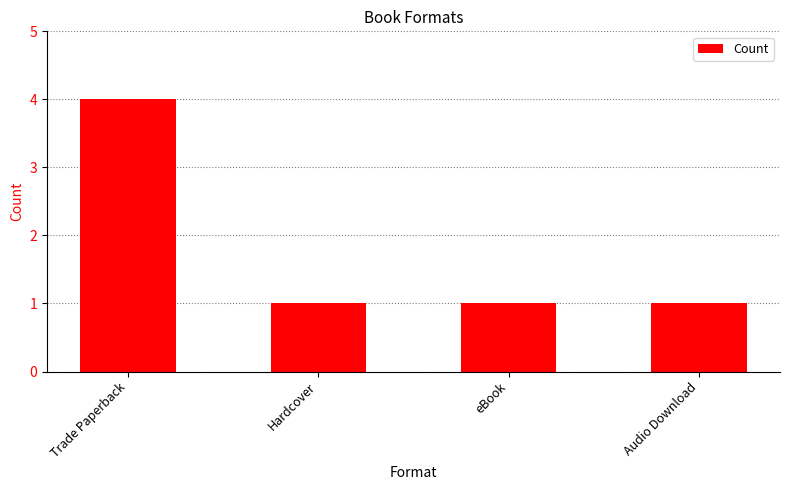

Approximately how many times larger is the value at eBook compared to Audio Download?

1.0